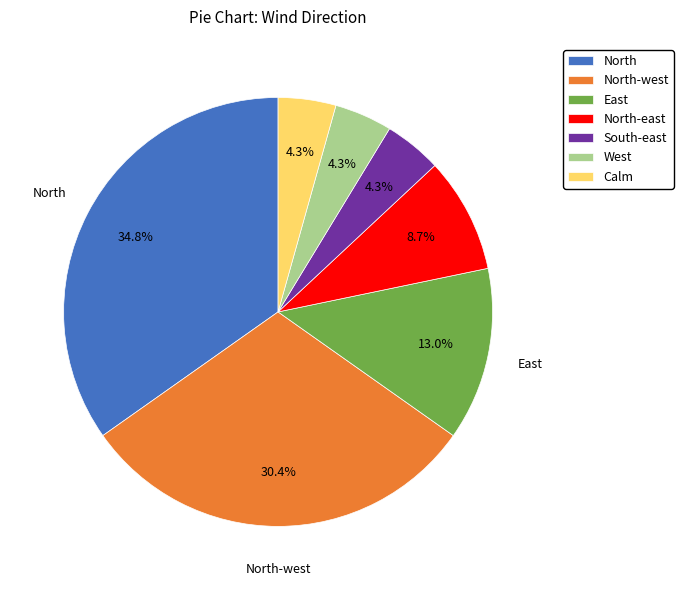

Is there any slice that represents more than half of the pie?

No